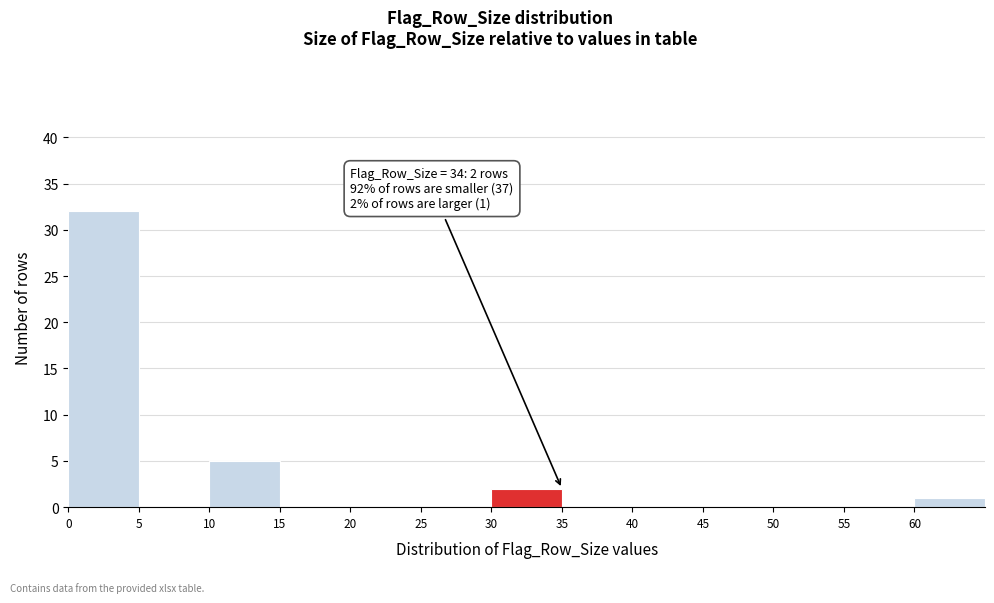

Which range on the x-axis has the tallest bar?

0 to 5